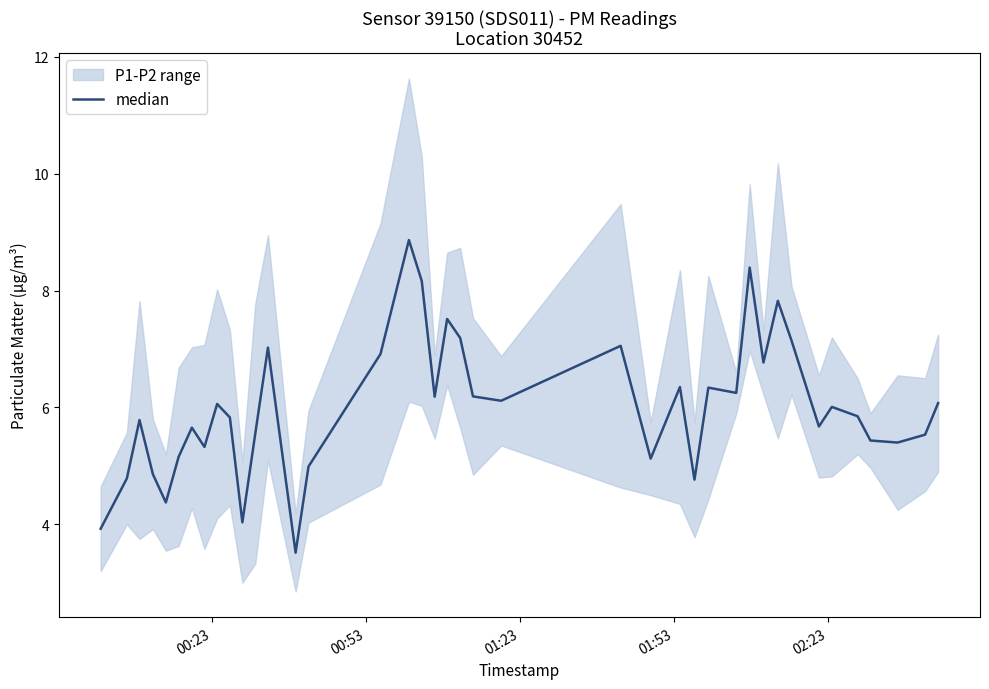

Is it true that the value at 14 is 3.2?

False